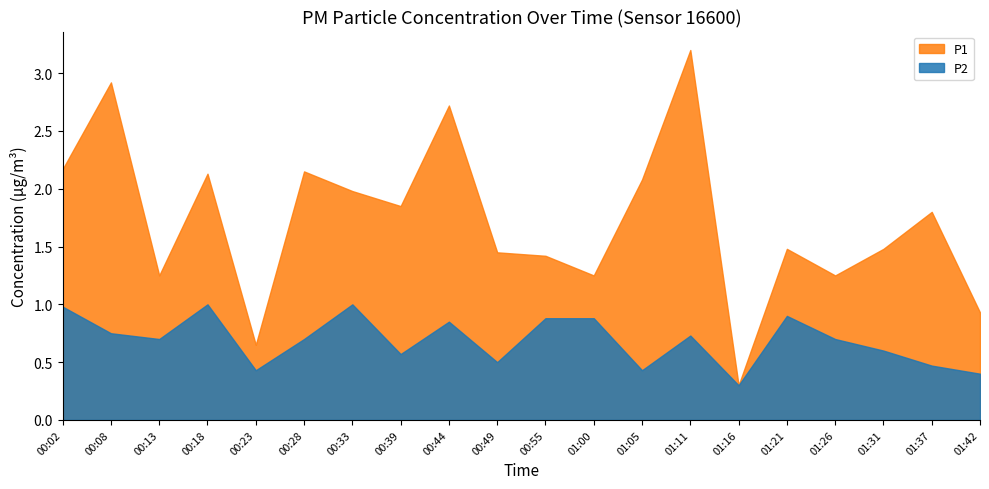

At which category is the sum across all series the highest?

01:11